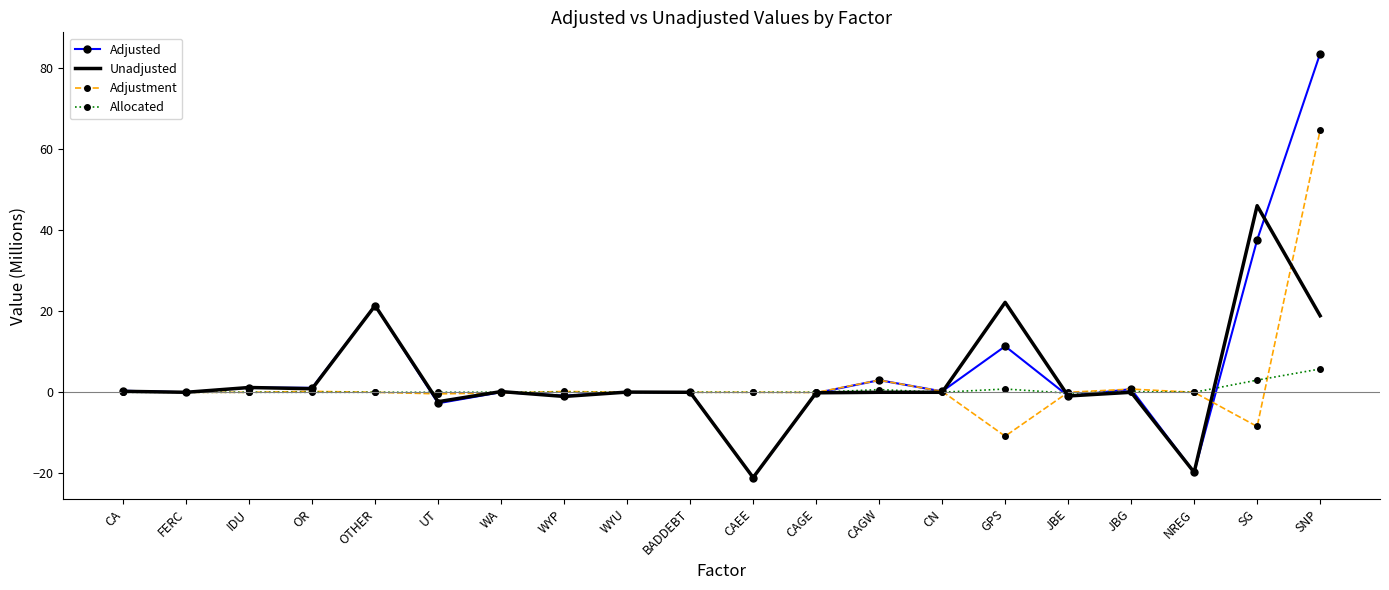

Which series has the widest spread of values?

Adjusted